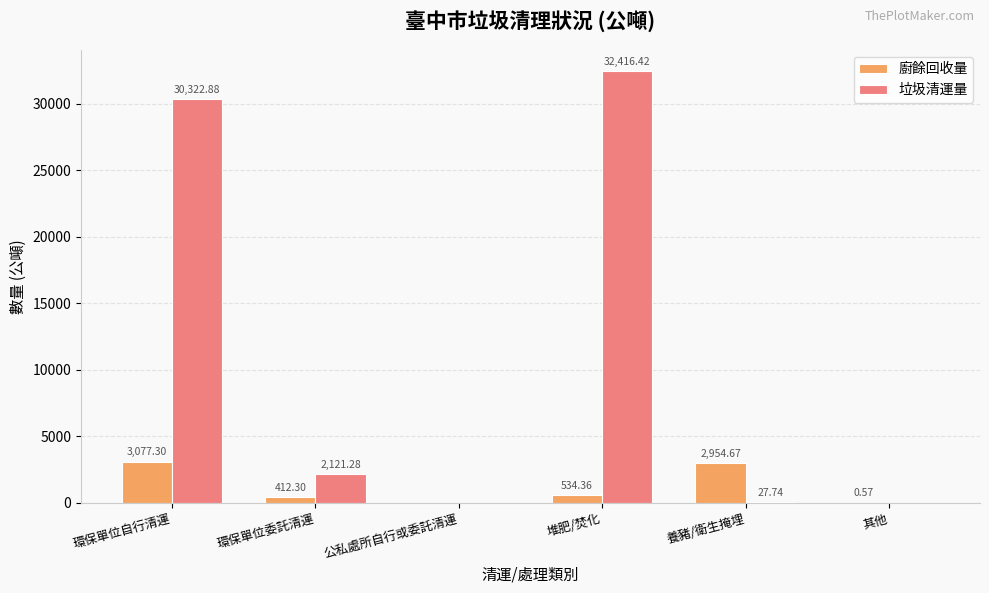

What is the sum of all 垃圾清運量 values?

64888.3